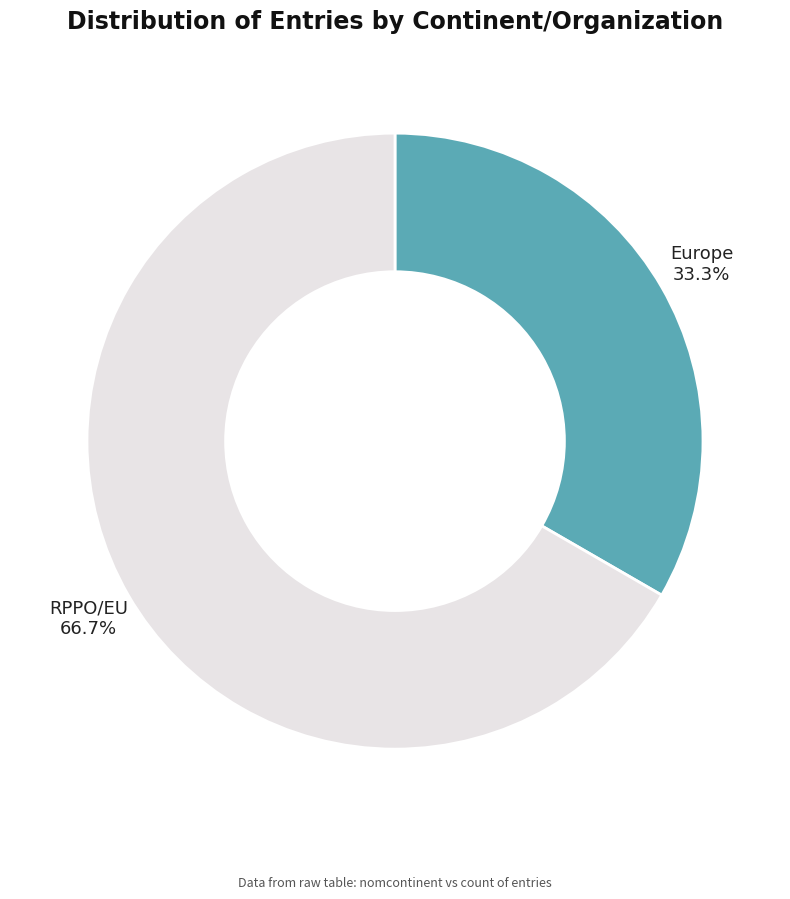

To the nearest percent, what portion does Europe represent?

33%